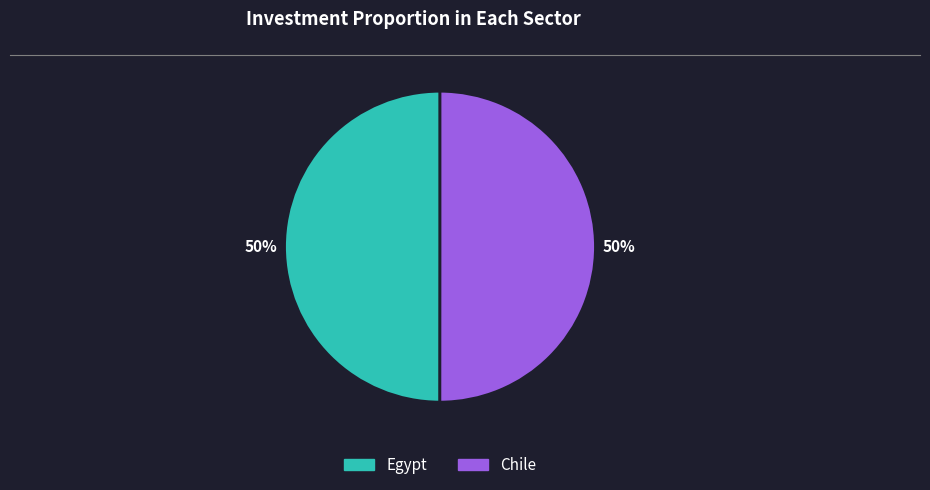

True or false: Chile accounts for 36% of the total.

False